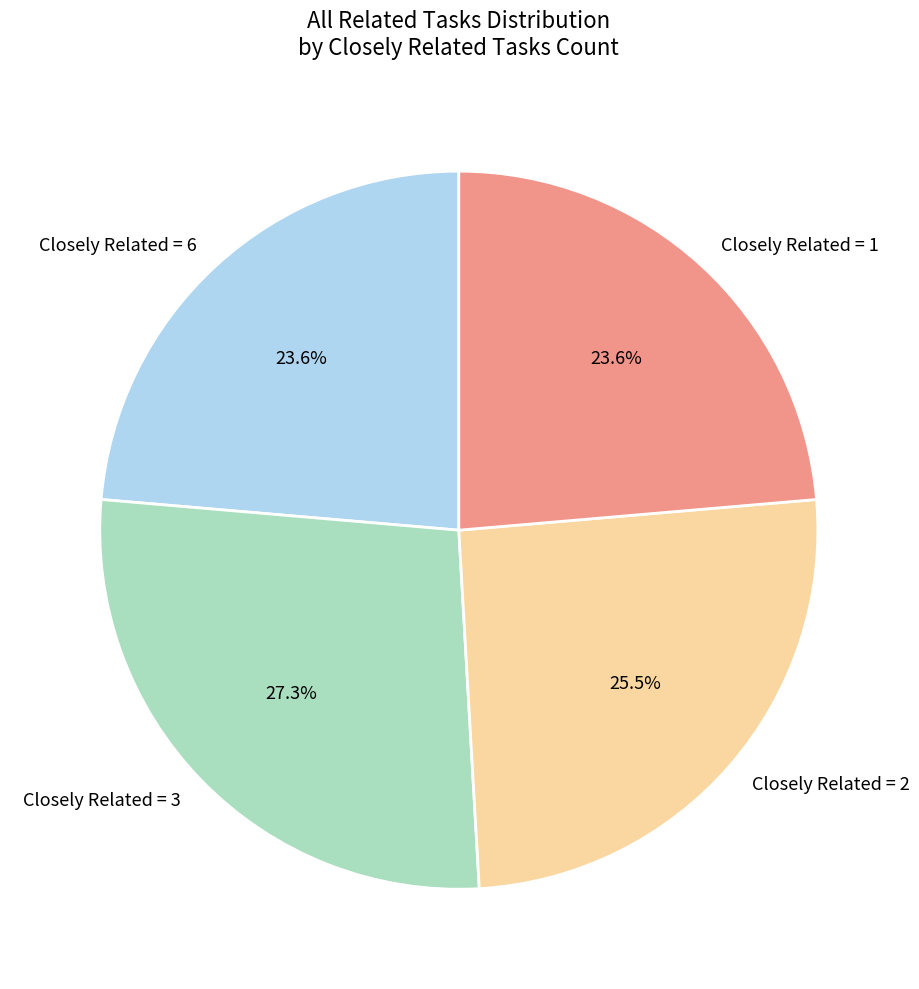

How many segments does this pie chart have?

4